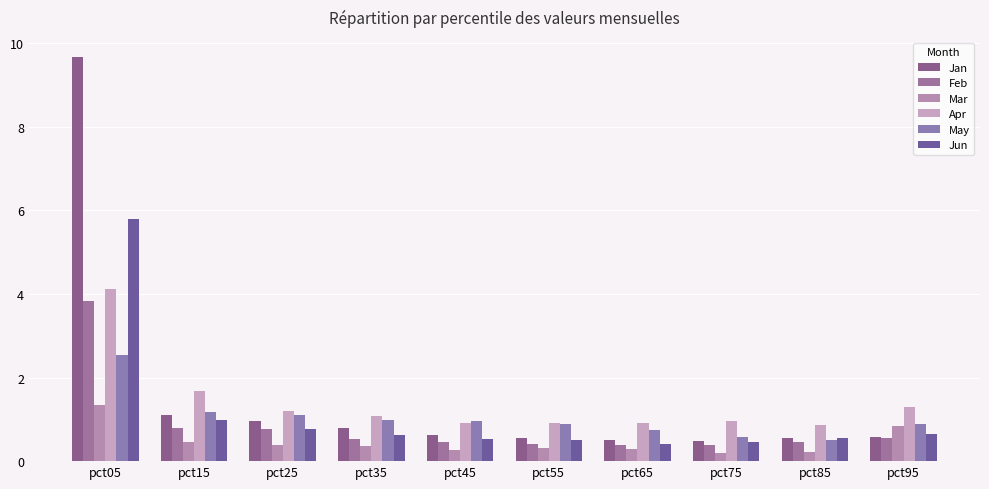

Between pct15 and pct85, which series saw the biggest shift?

Apr